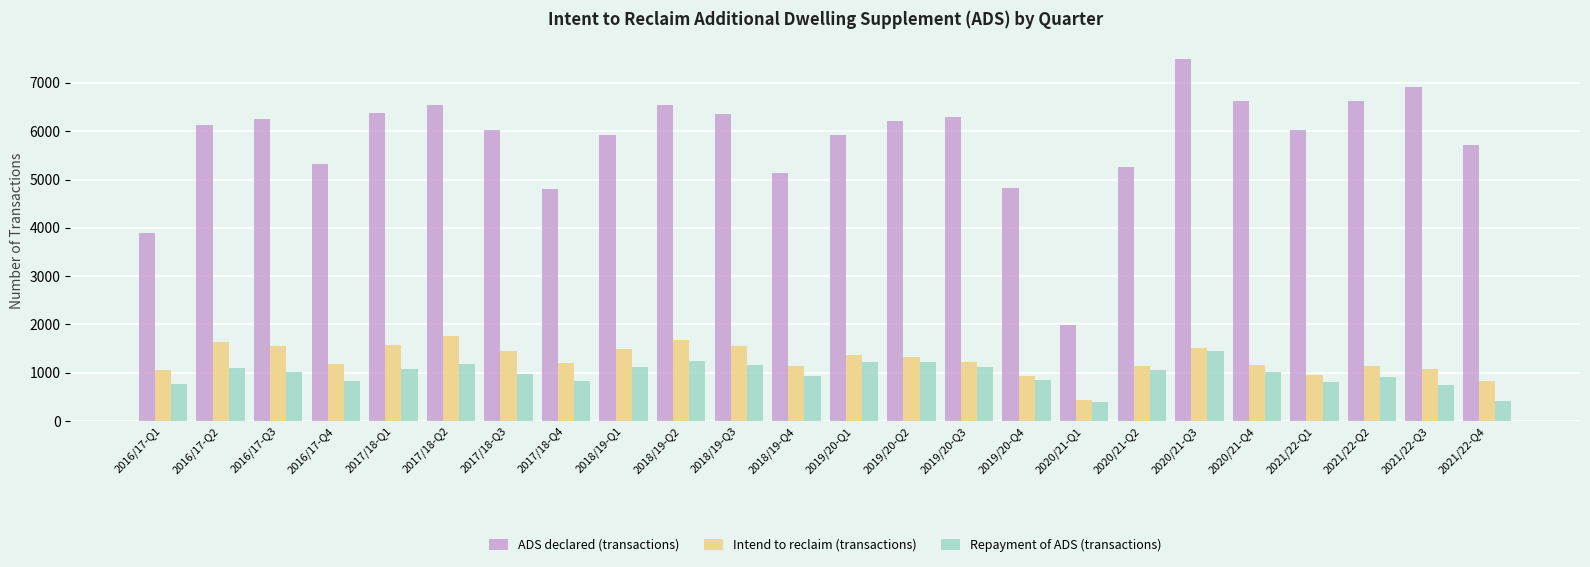

How many bars are there in total?

72